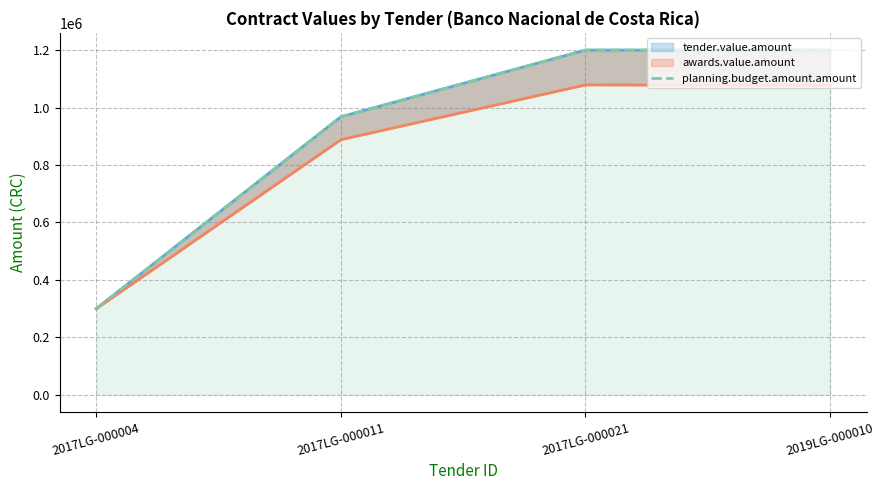

What position from the left is 2017LG-000021?

3